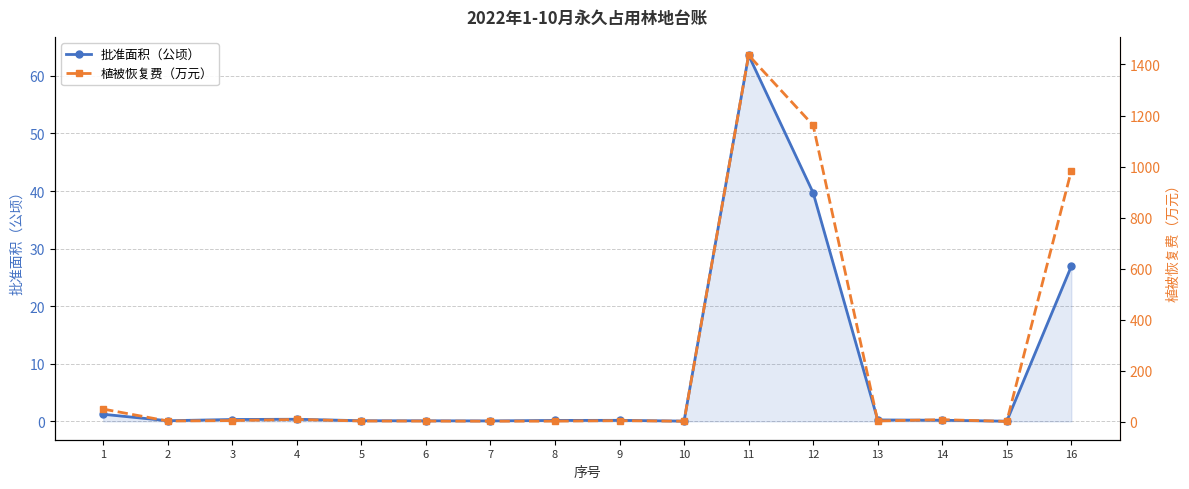

At how many categories does at least one series exceed 1235?

1